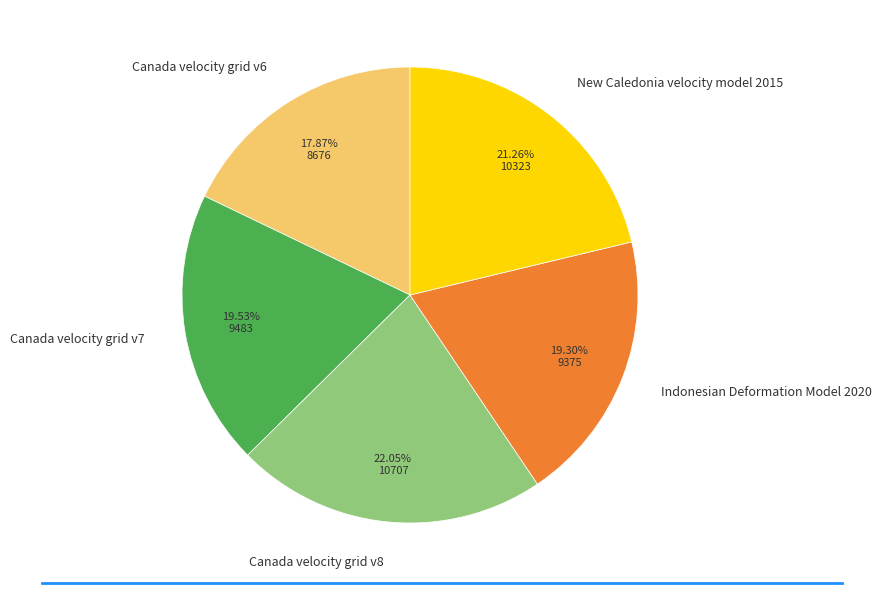

Combined, do Canada velocity grid v6 and Canada velocity grid v8 account for over 50%?

No